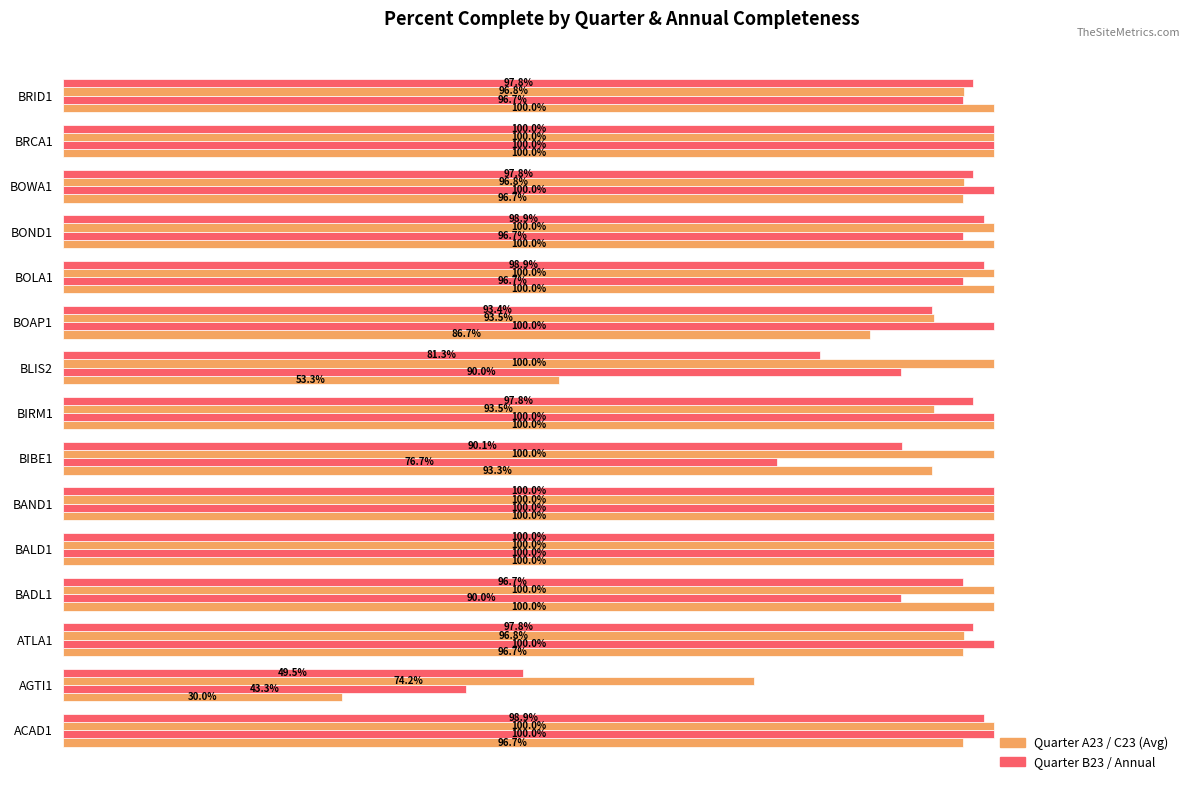

Count the number of categories in the chart.

15